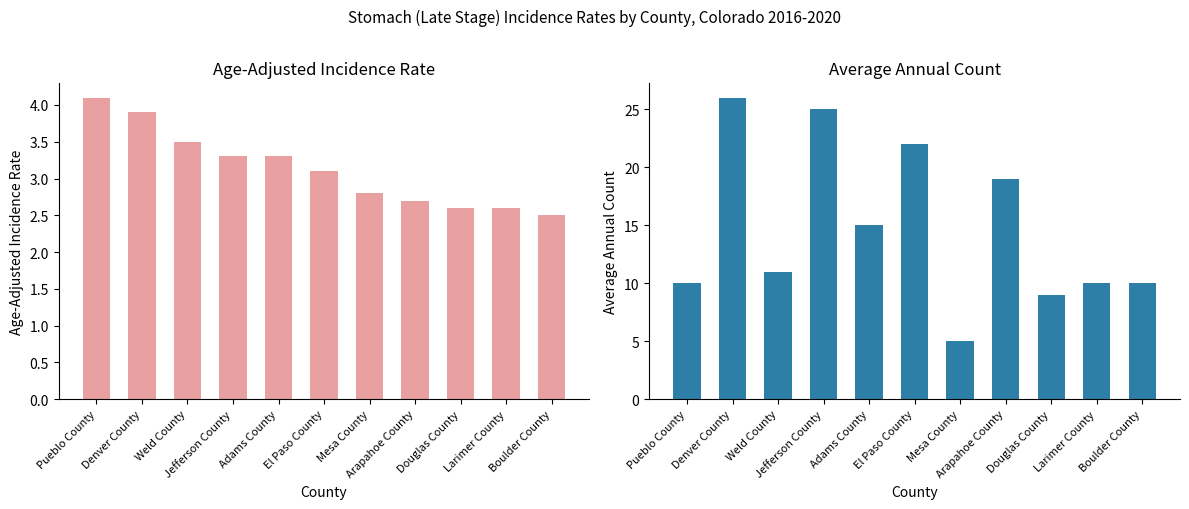

What is the sum of all Average Annual Count values?

162.0